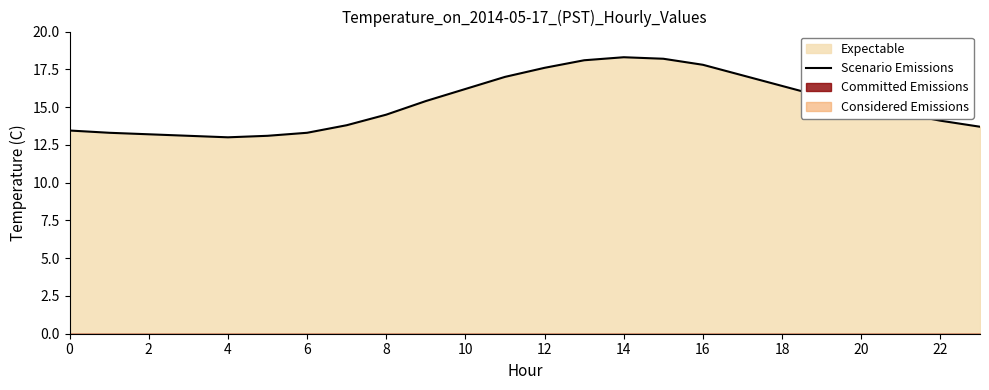

The chart shows a value of 6.1 at 22. True or false?

False